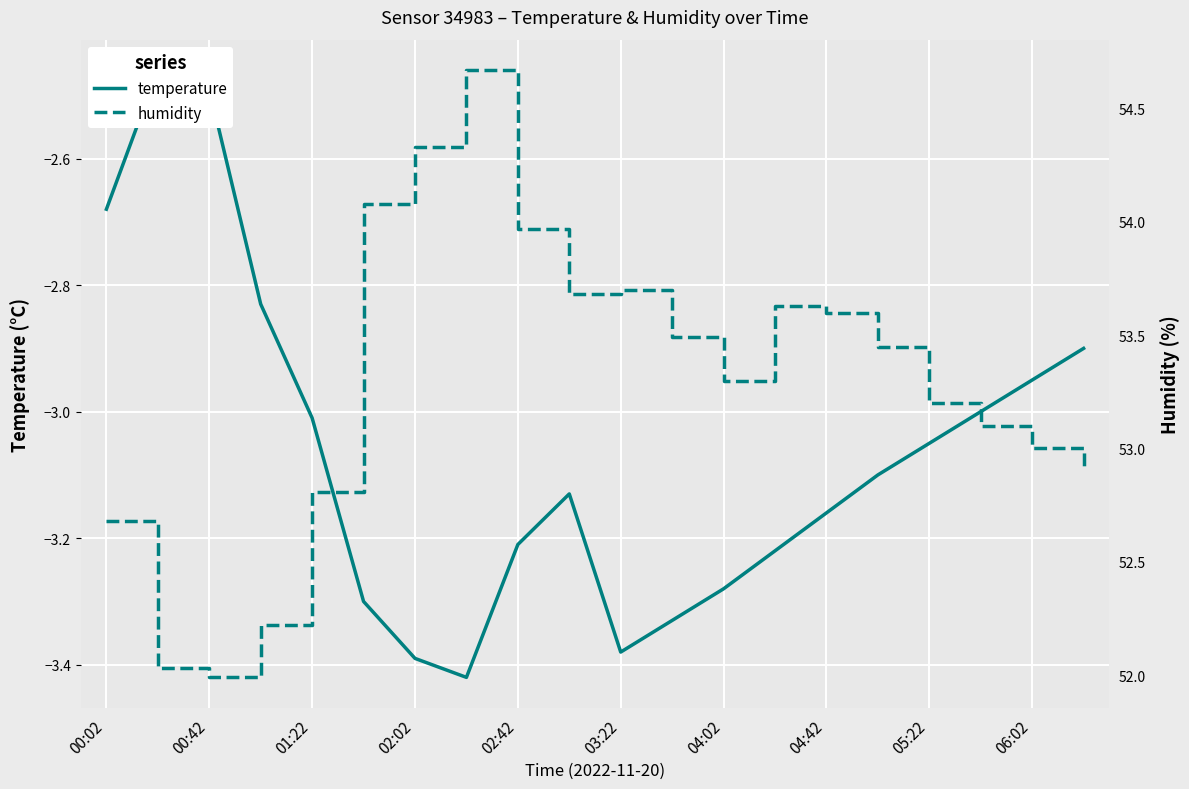

At how many categories does at least one series exceed 16?

20